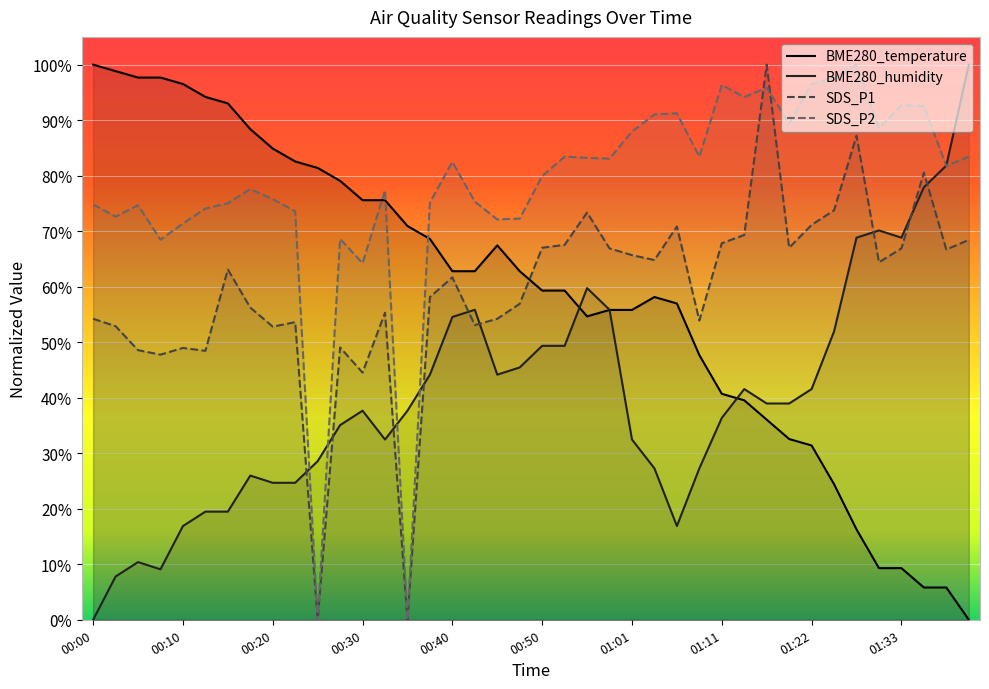

Which label corresponds to the largest value in the chart?

00:00